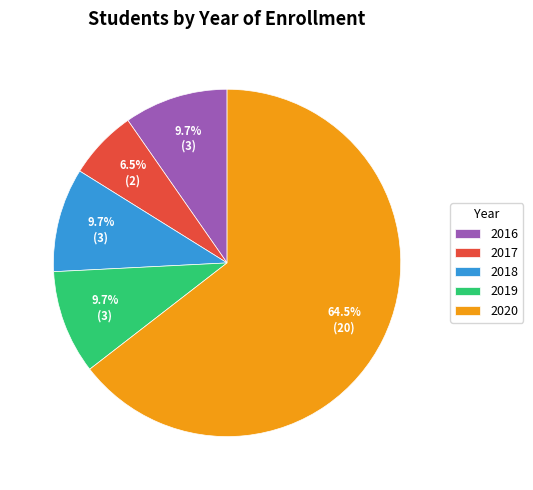

Does 2020 account for over 50% of the chart?

Yes